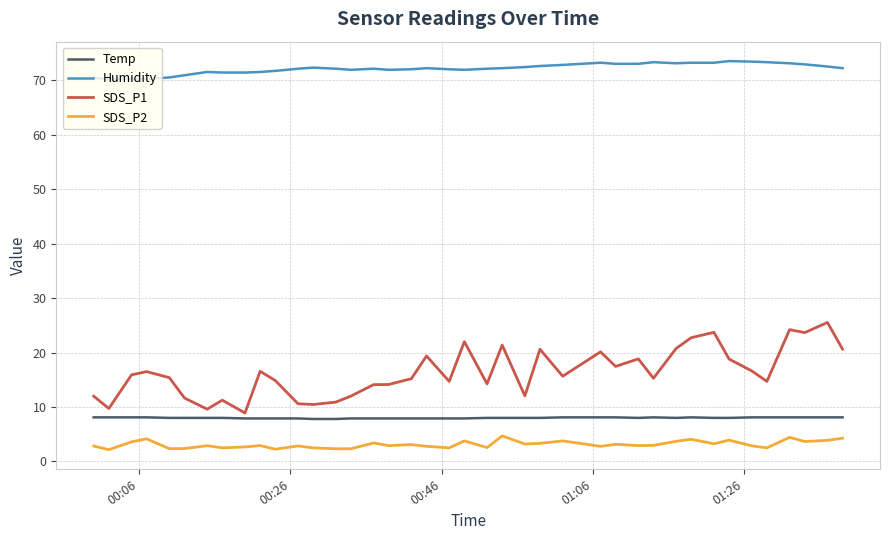

What is the minimum value shown in the chart?

2.2